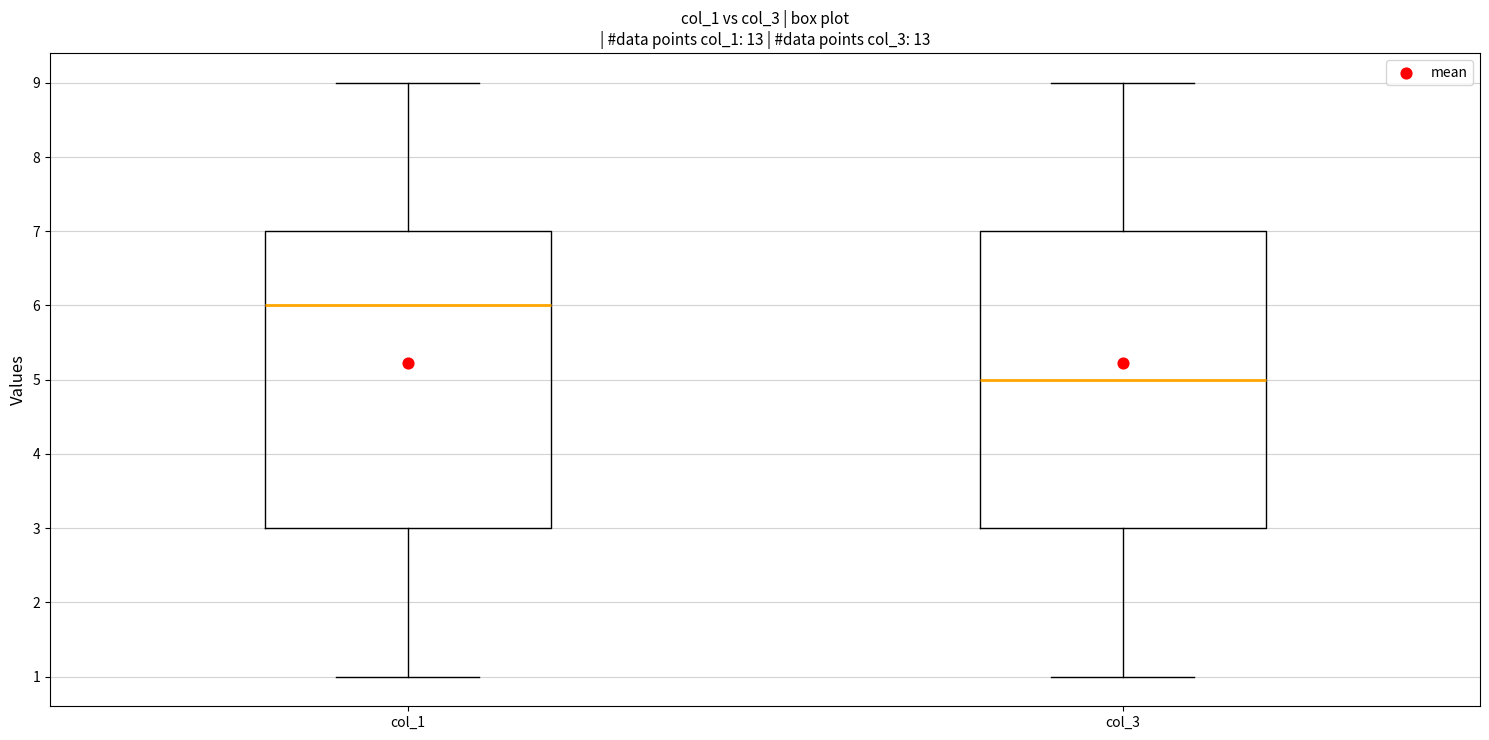

Which box's median line is the highest?

col_1